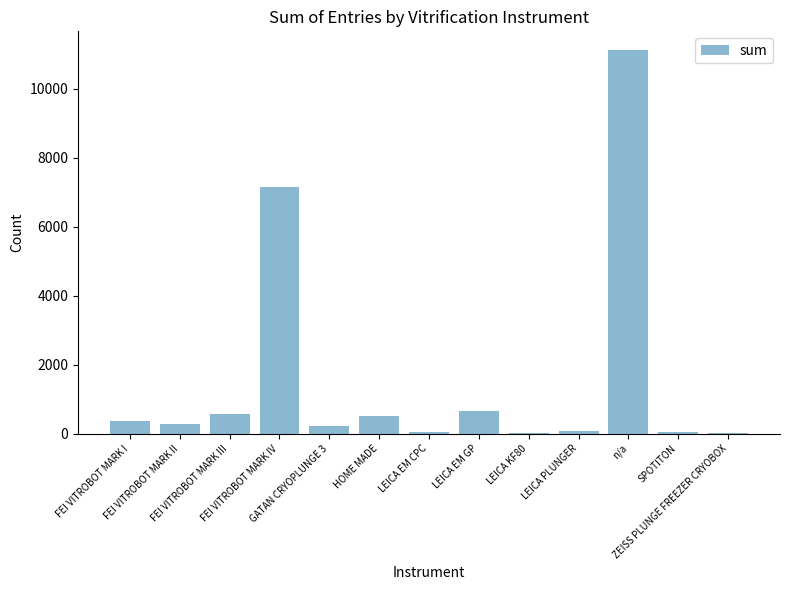

What is the difference between the values at LEICA PLUNGER and FEI VITROBOT MARK IV?

7085